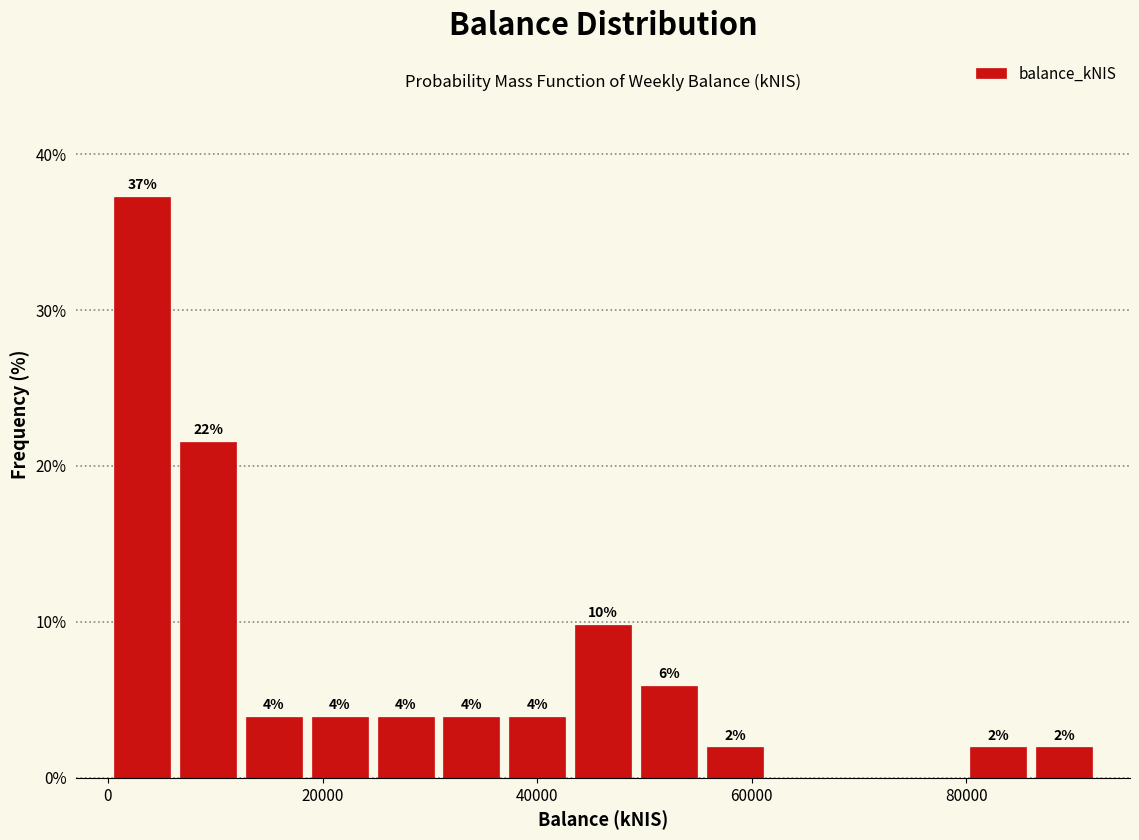

Read against the x-axis, roughly where is the centre of the tallest bar?

4000